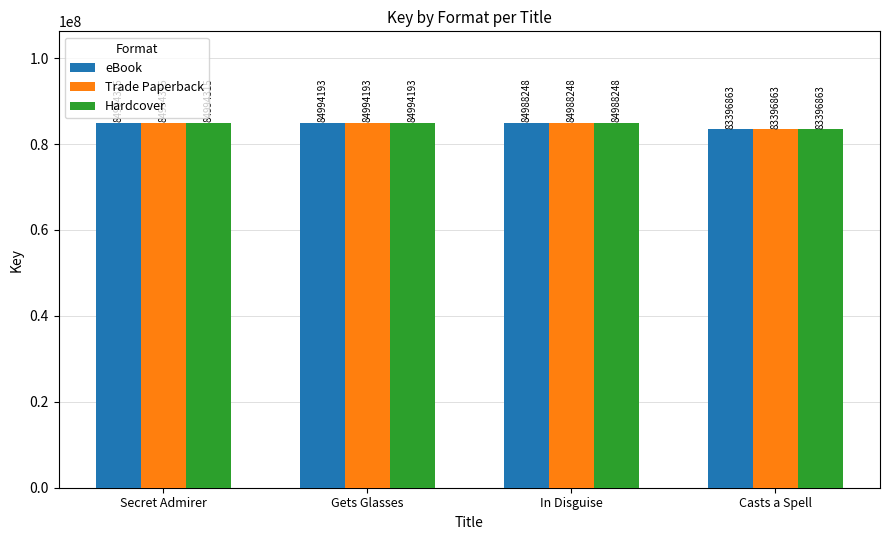

What position from the right is Casts a Spell?

1